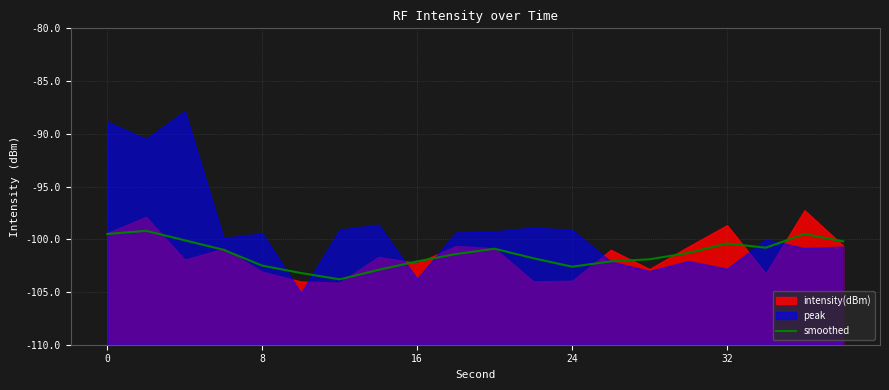

The chart shows a value of -101.9 at 14. True or false?

True